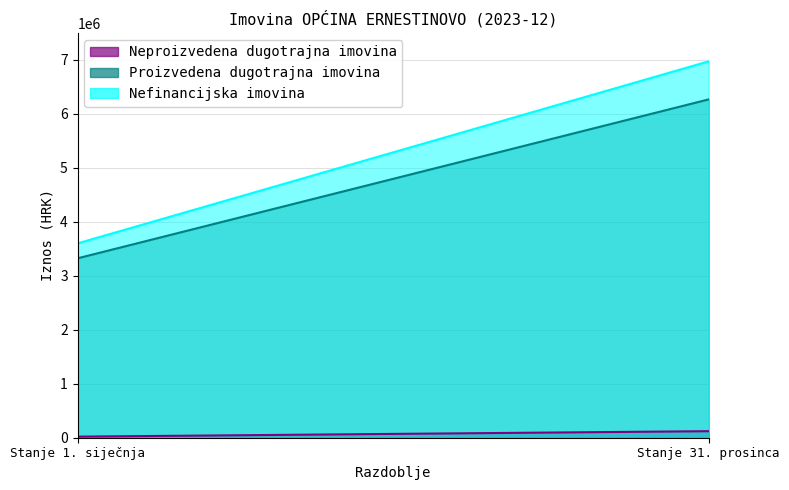

What are all the series names shown in the legend?

Neproizvedena dugotrajna imovina, Proizvedena dugotrajna imovina, Nefinancijska imovina